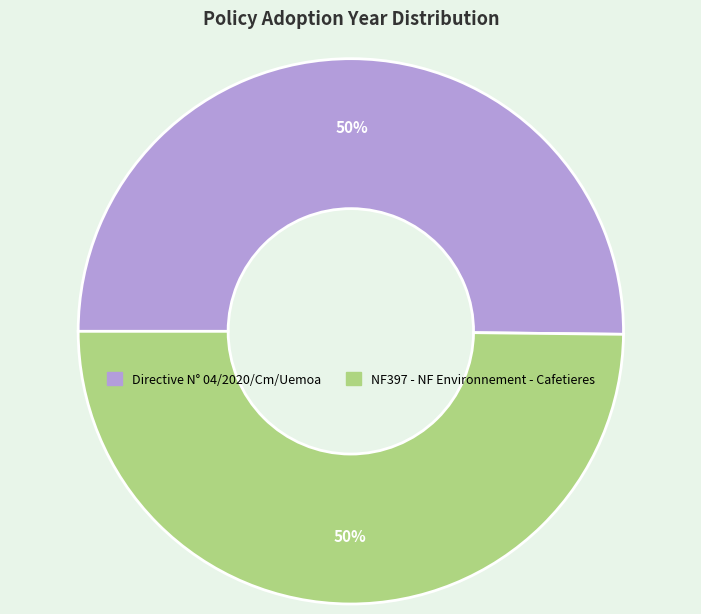

Approximately how many times larger is the value at NF397 - NF Environnement - Cafetieres compared to Directive N° 04/2020/Cm/Uemoa?

1.0